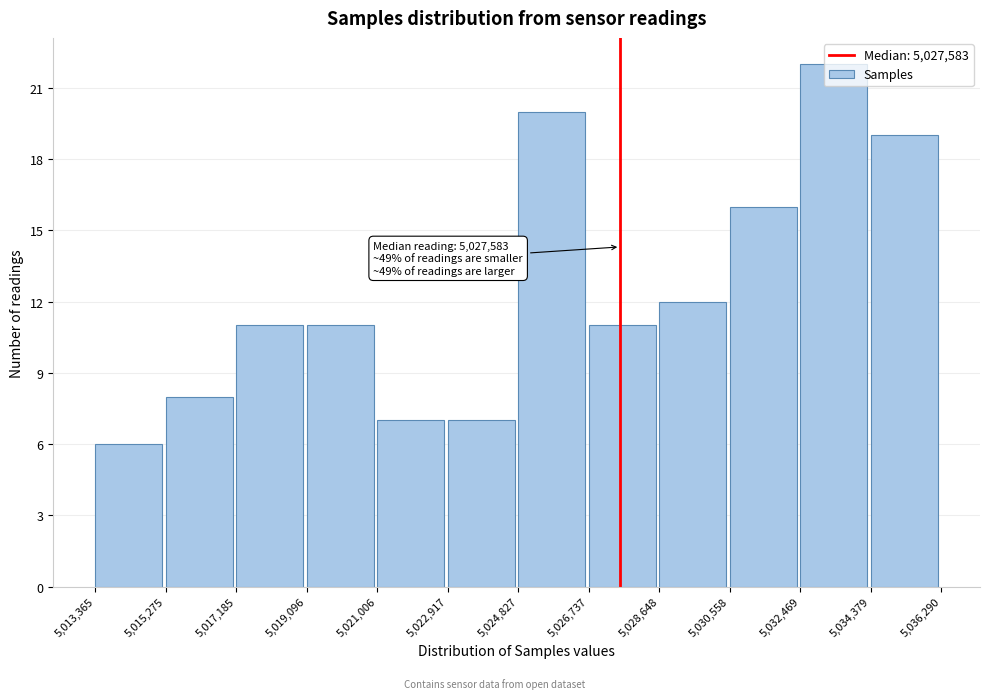

Over which range of the x-axis is the bar tallest?

5,032,469 to 5,034,379